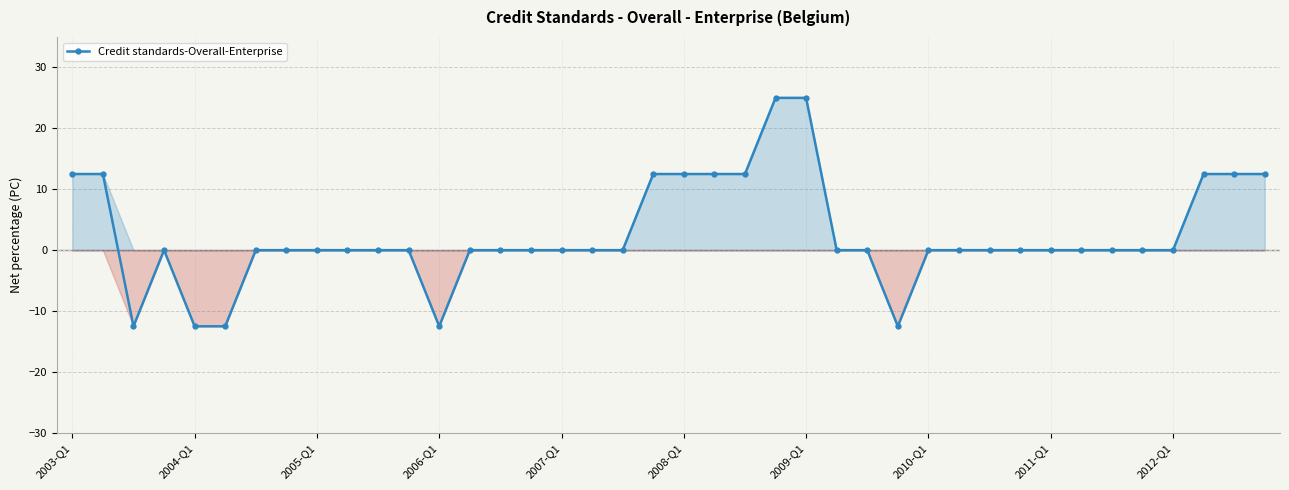

What is the average value?

2.5